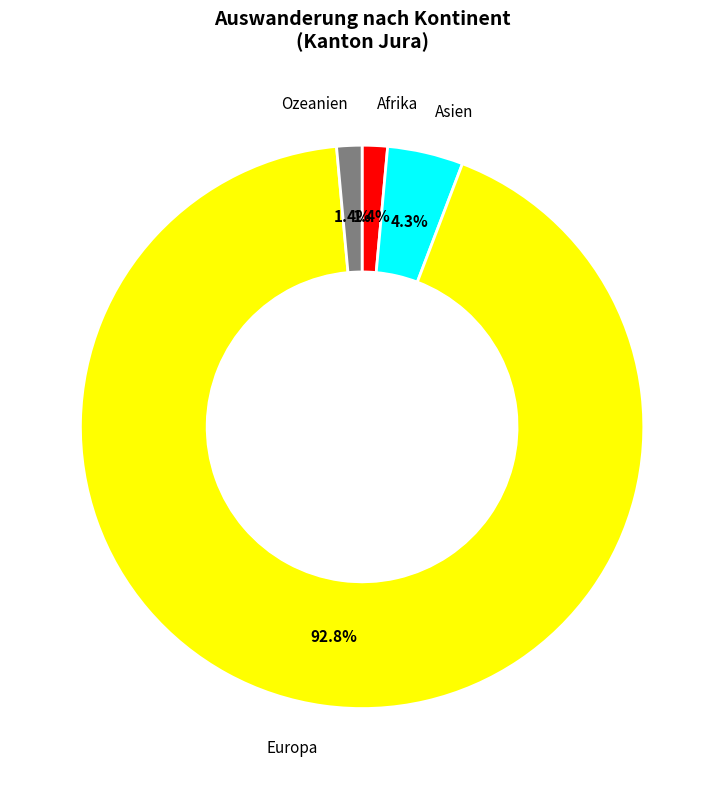

Which has a higher value, Asien or Europa?

Europa